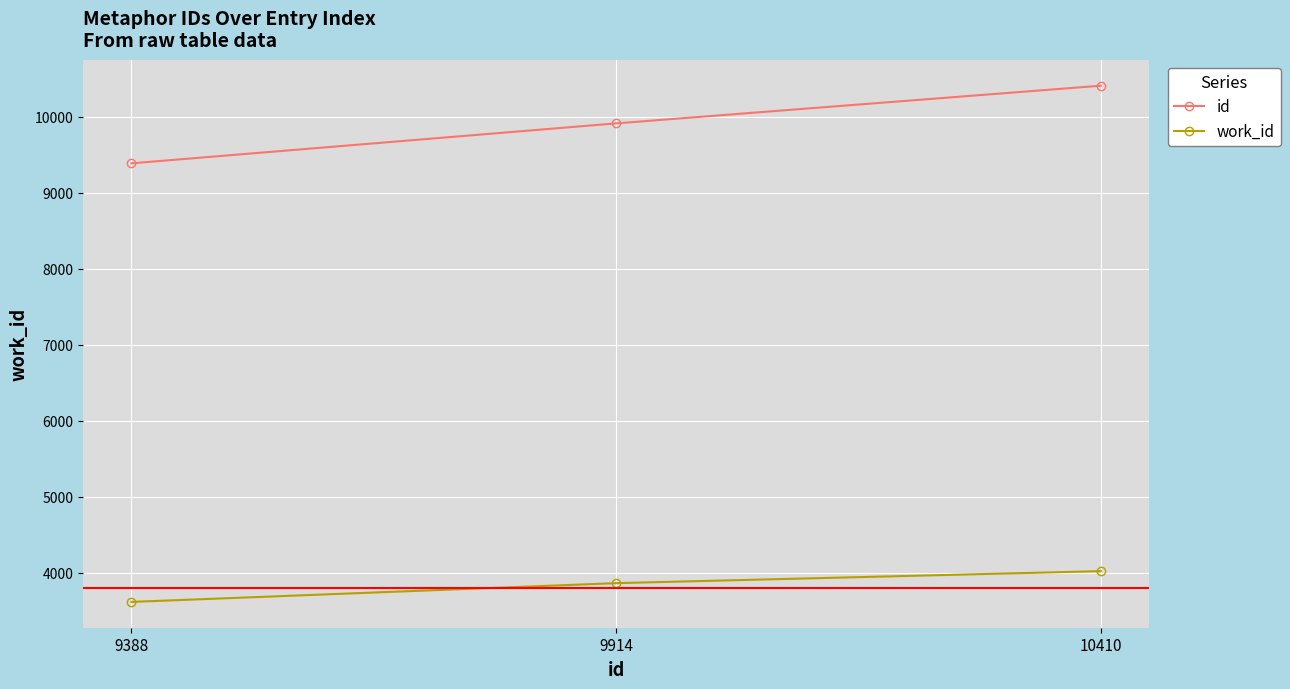

How many values in the id series are below 9914?

1